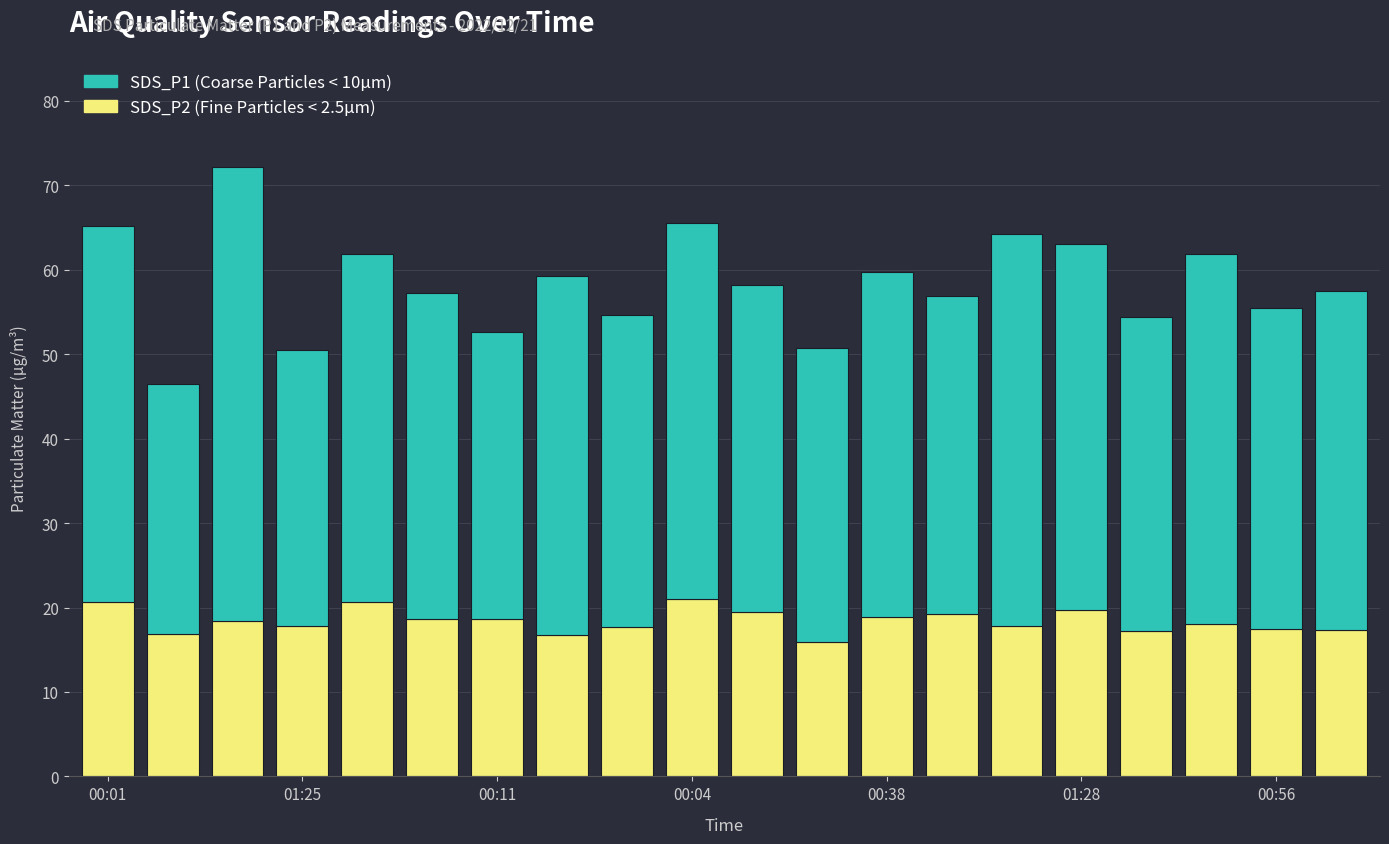

What is the label of the 3rd bar from the right?

17